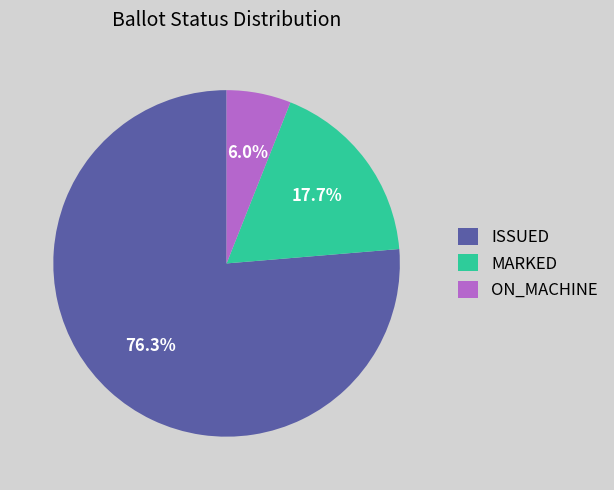

Do MARKED and ISSUED together represent more than half of the pie?

Yes